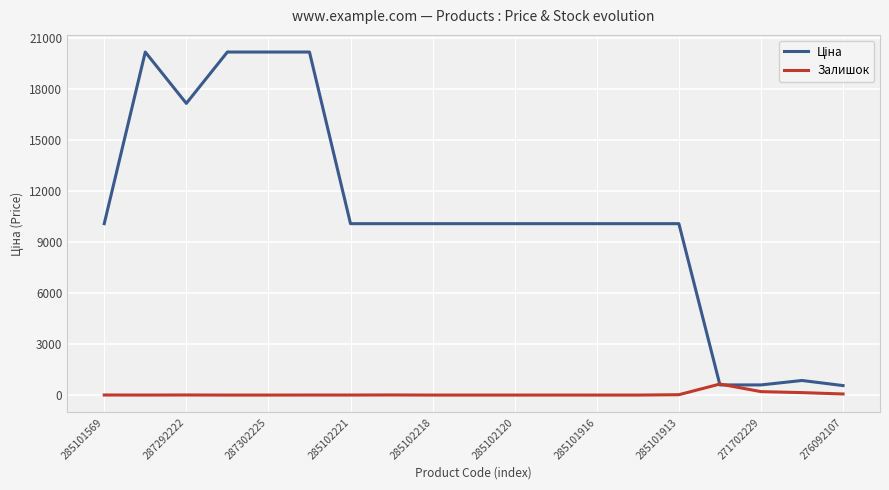

What is the highest value of the Залишок series?

649.0